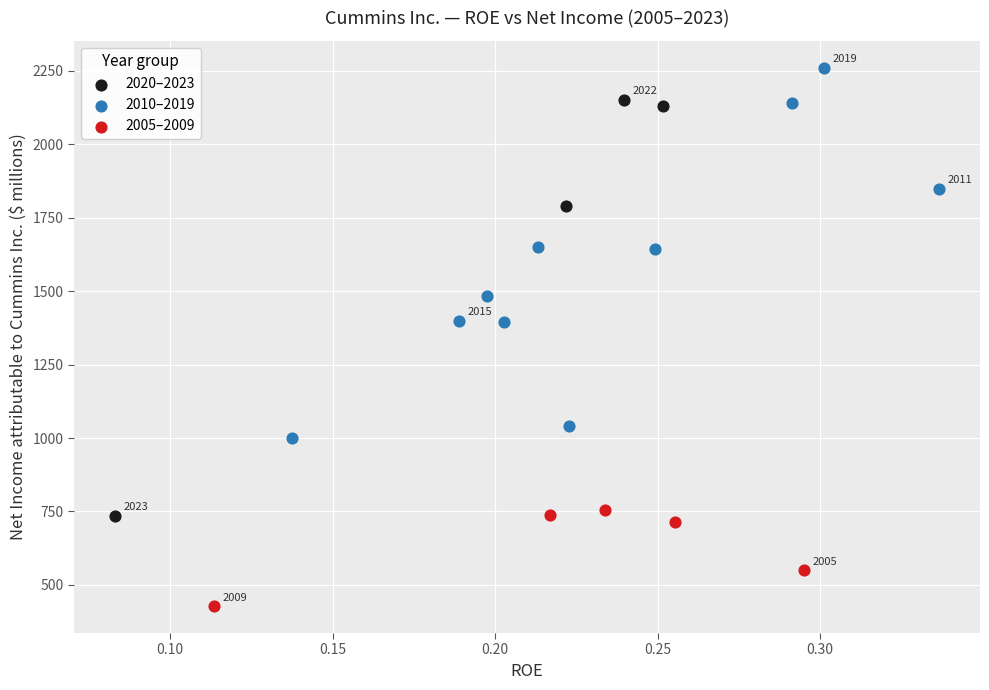

Which series has the widest spread of Y values?

2020–2023